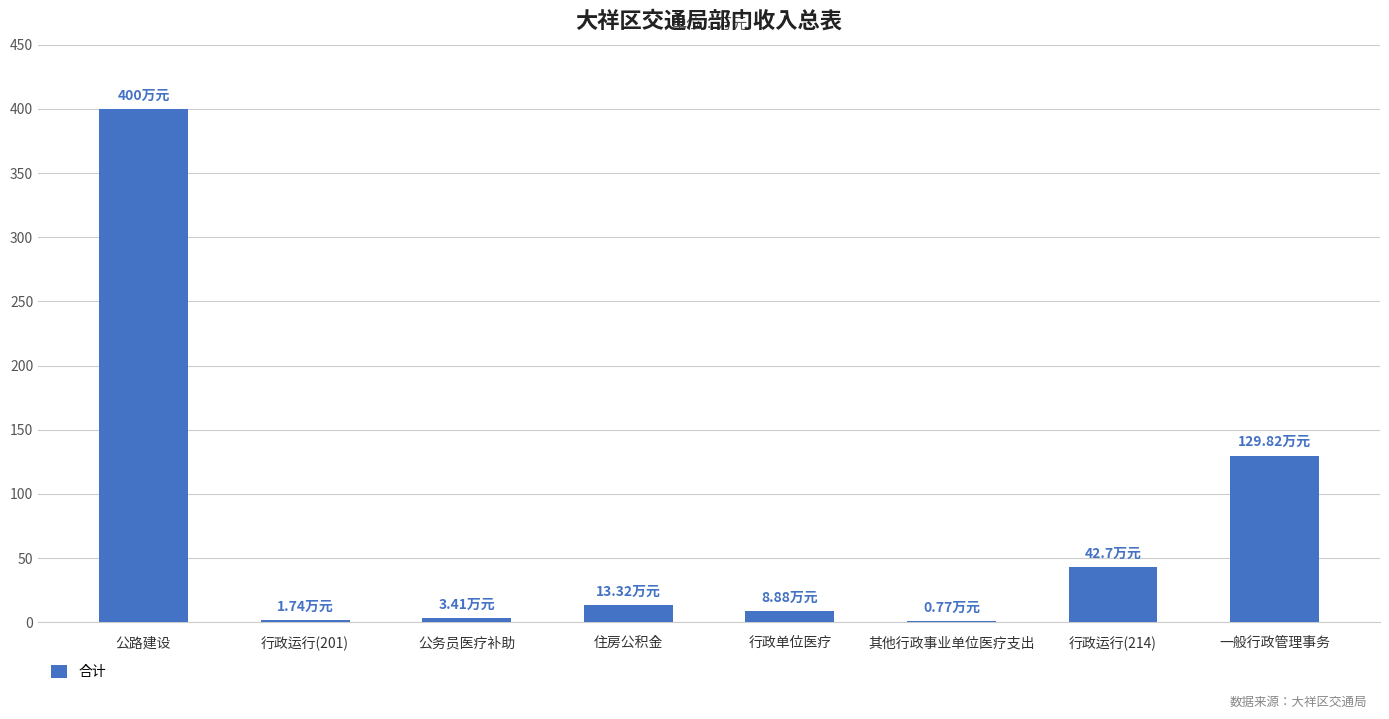

What is the change in value from 住房公积金 to 行政运行(214)?

+29.4